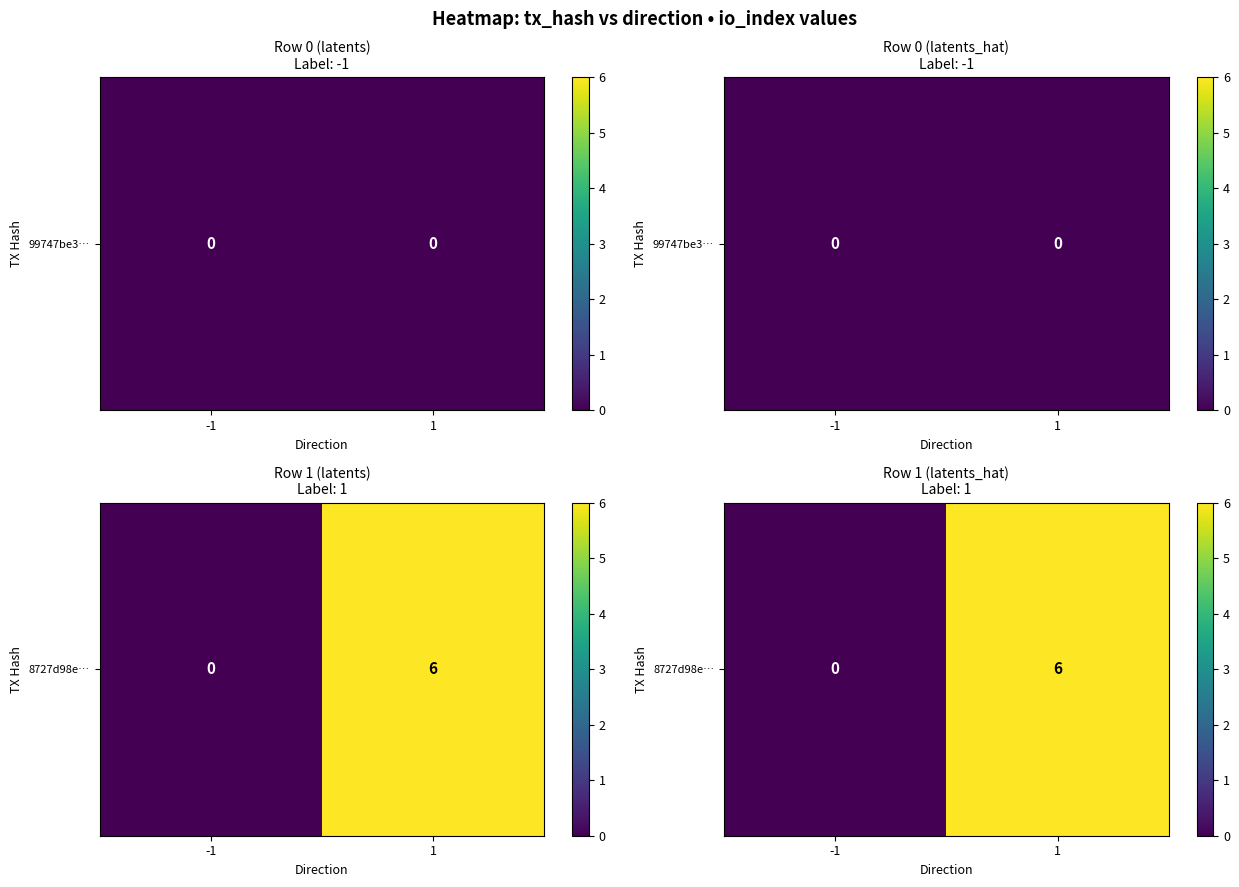

List the labels in order of value, smallest first.

-1, 1